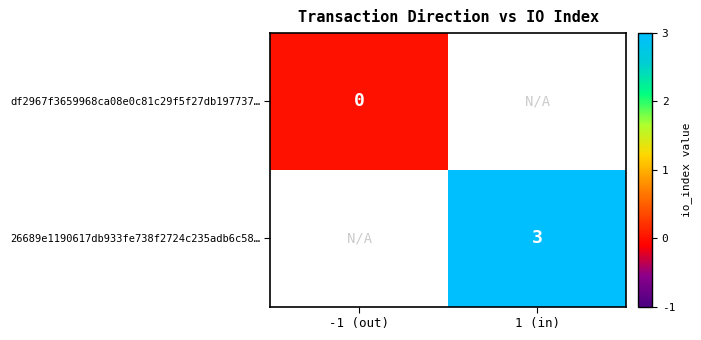

Count the number of data series in this chart.

2